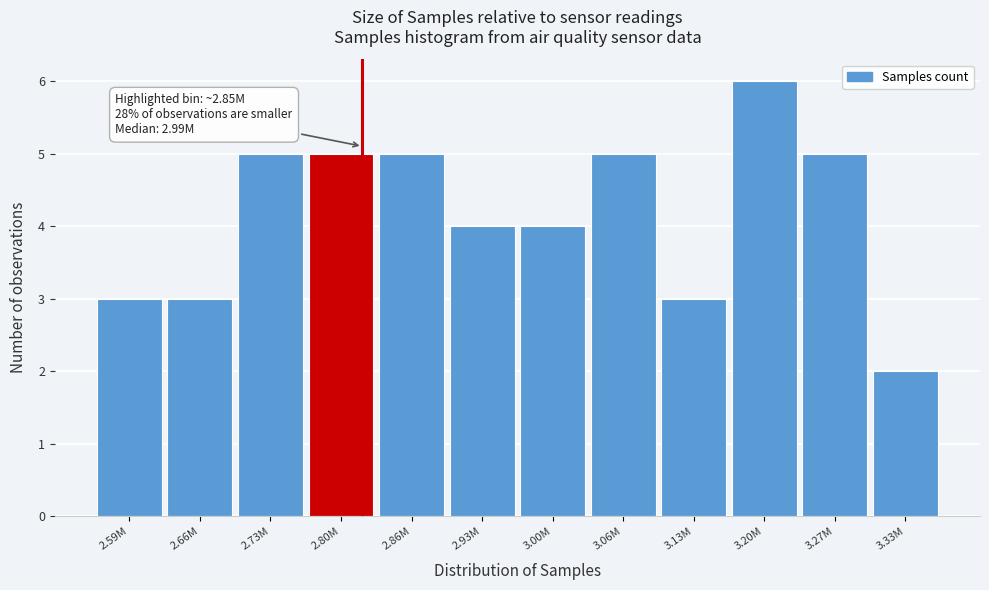

Reading left to right, extract all data points from this chart.

3	3	5	5	5	4	4	5	3	6	5	2